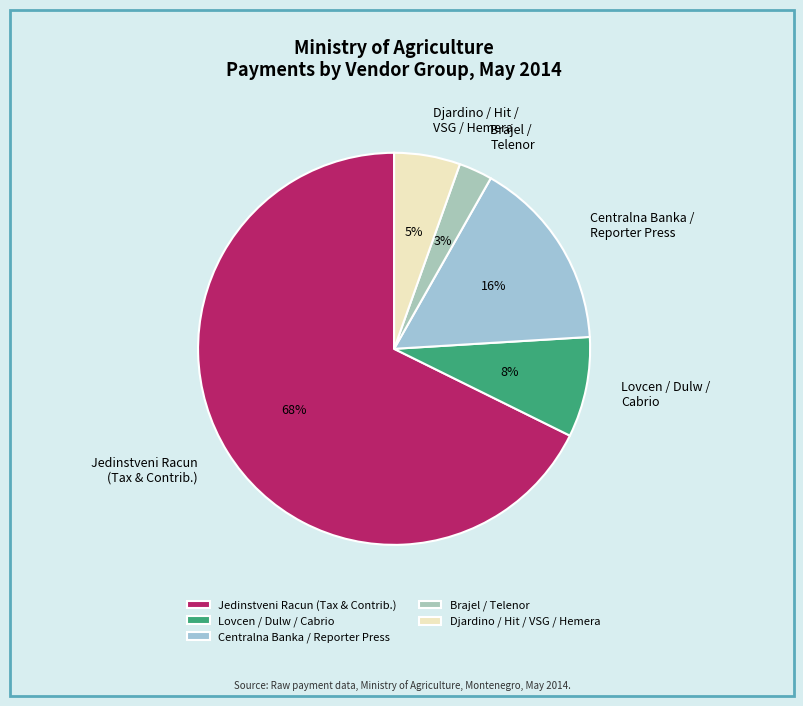

What is the smallest slice in the pie chart?

Brajel / Telenor